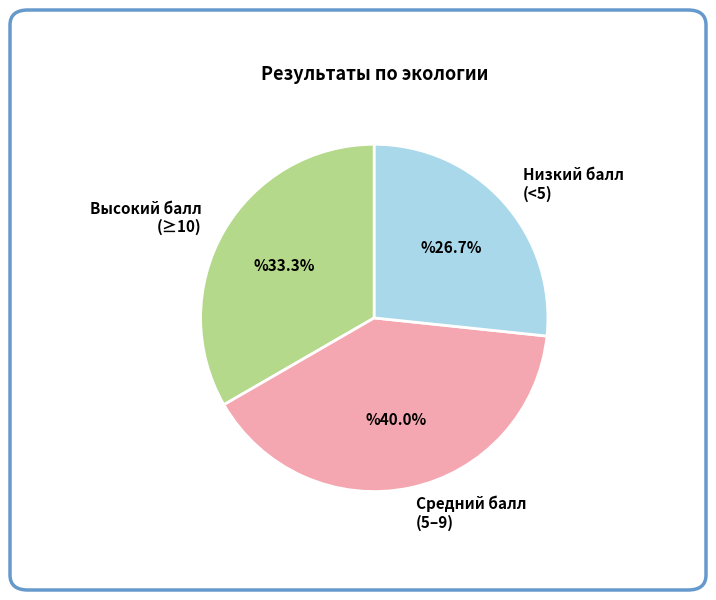

Count the number of slices in the pie.

3